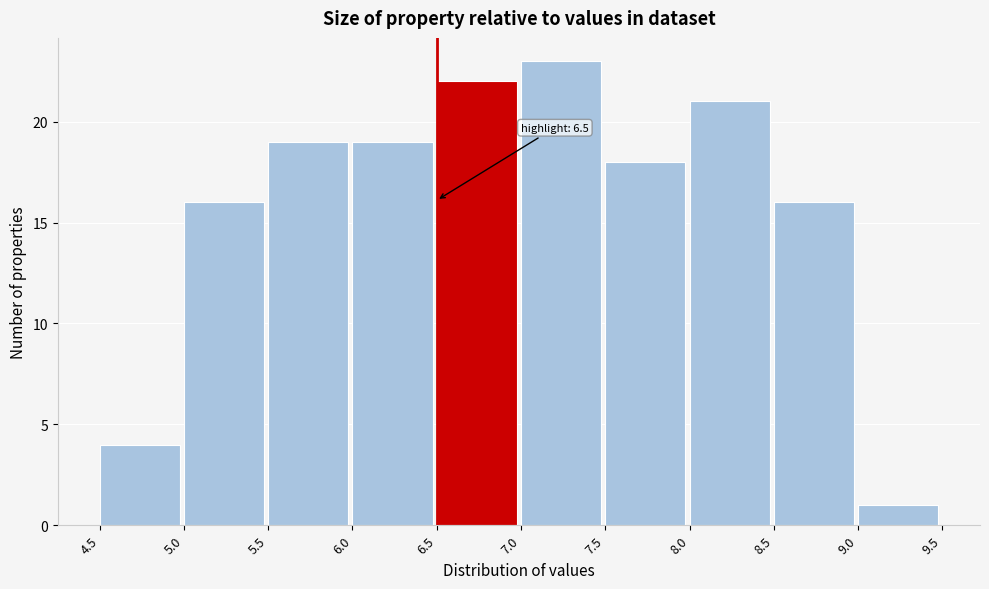

Which range on the x-axis has the tallest bar?

7.0 to 7.5